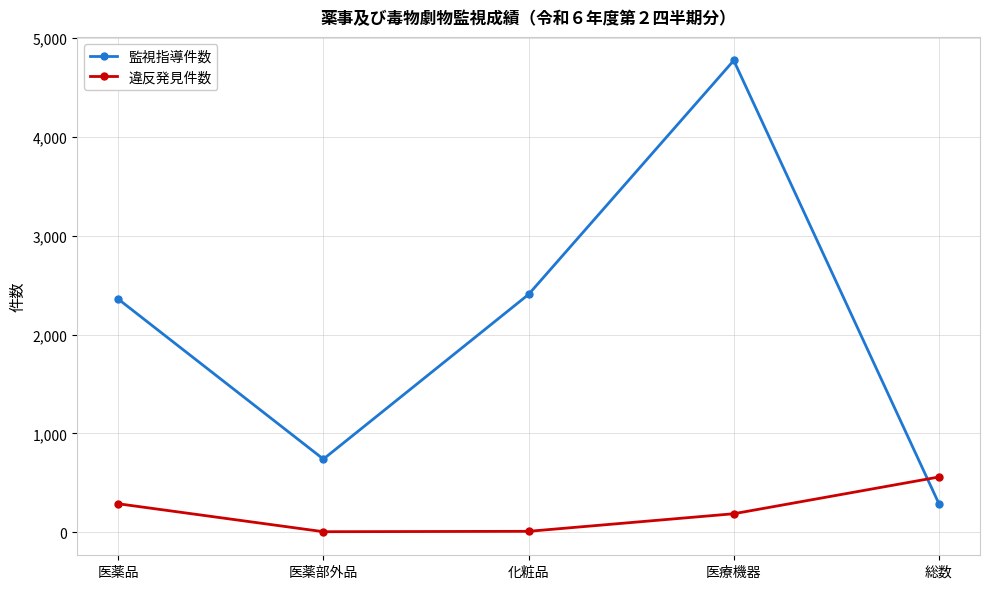

At which category is the sum across all series the highest?

医療機器